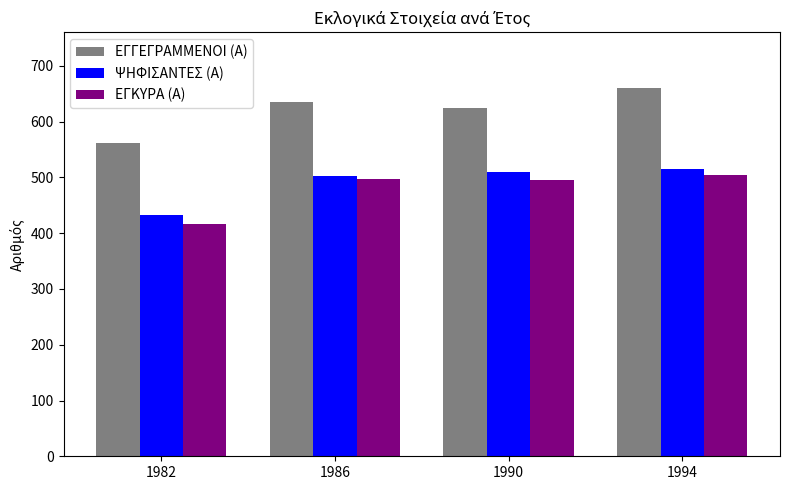

What is the sum of all ΕΓΓΕΓΡΑΜΜΕΝΟΙ (Α) values?

2482